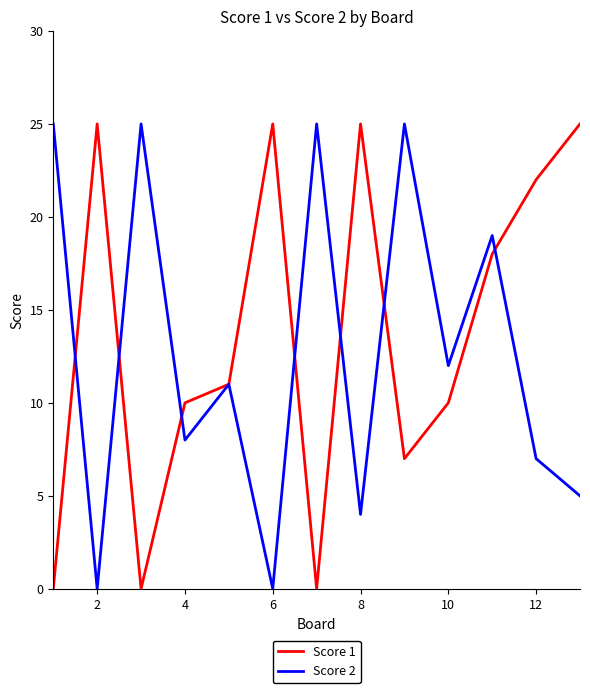

After their last crossing, which series has the higher values: Score 1 or Score 2?

Score 1